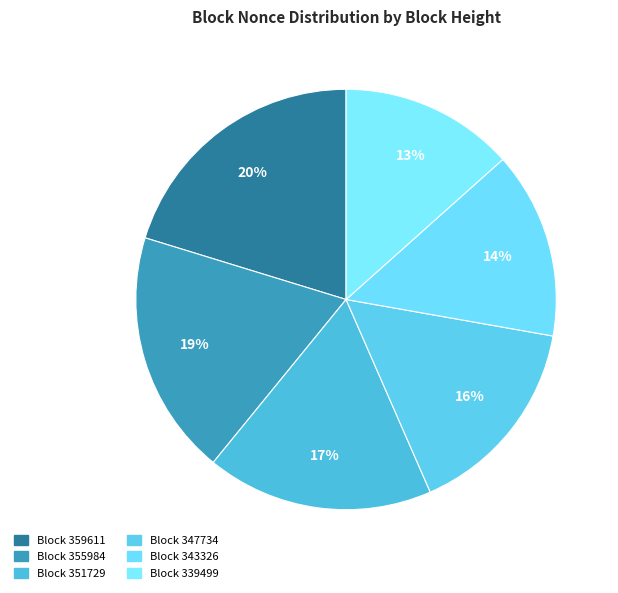

What is the smallest slice in the pie chart?

339499